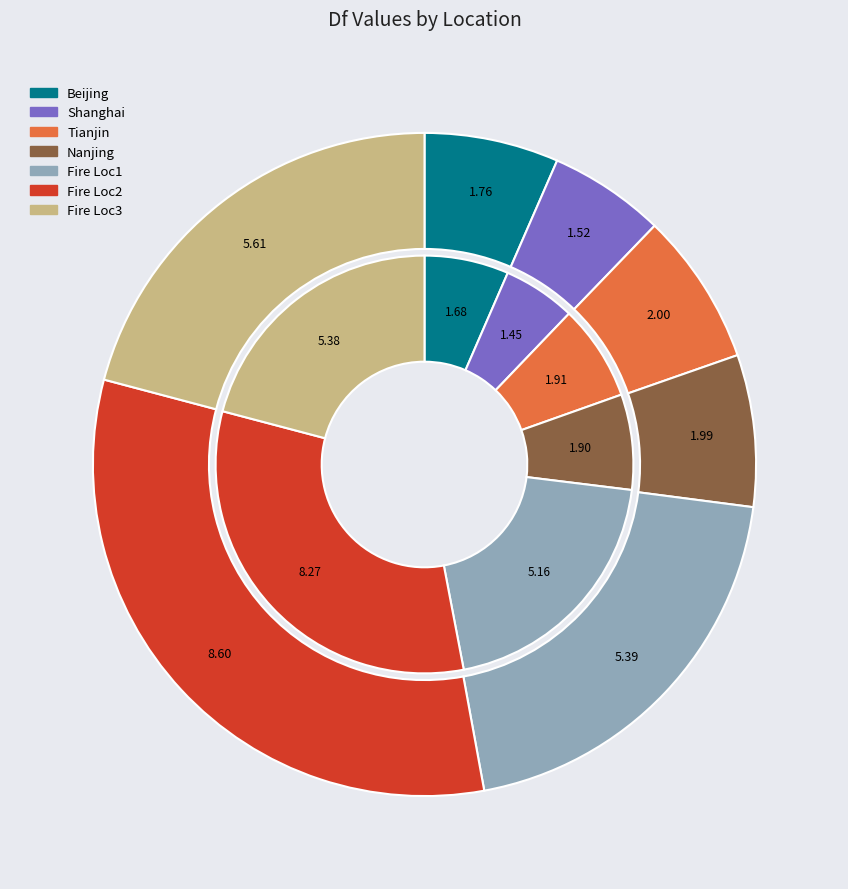

Which series has the largest range (max minus min)?

Df=1.8